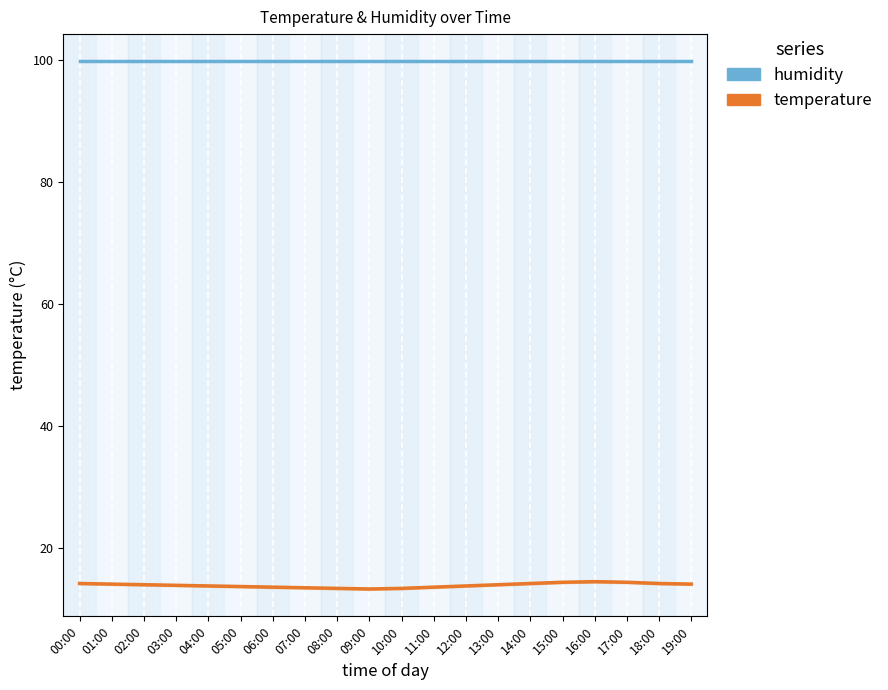

Reading right to left, what are all the values shown in this chart?

humidity: 19:00=99.9	18:00=99.9	17:00=99.9	16:00=99.9	15:00=99.9	14:00=99.9	13:00=99.9	12:00=99.9	11:00=99.9	10:00=99.9	09:00=99.9	08:00=99.9	07:00=99.9	06:00=99.9	05:00=99.9	04:00=99.9	03:00=99.9	02:00=99.9	01:00=99.9	00:00=99.9
temperature: 19:00=14.1	18:00=14.2	17:00=14.4	16:00=14.5	15:00=14.4	14:00=14.2	13:00=14.0	12:00=13.8	11:00=13.6	10:00=13.4	09:00=13.3	08:00=13.4	07:00=13.5	06:00=13.6	05:00=13.7	04:00=13.8	03:00=13.9	02:00=14.0	01:00=14.1	00:00=14.2